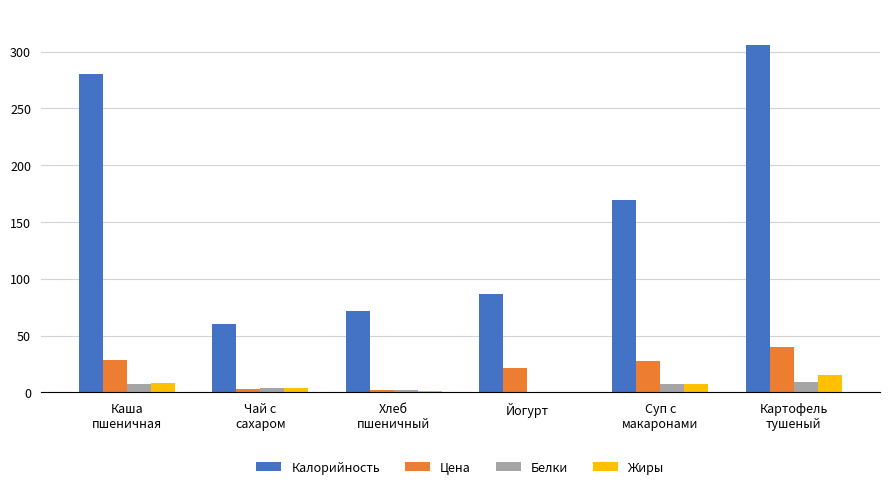

True or false: Калорийность has a value of 100.9 at Хлеб
пшеничный.

False